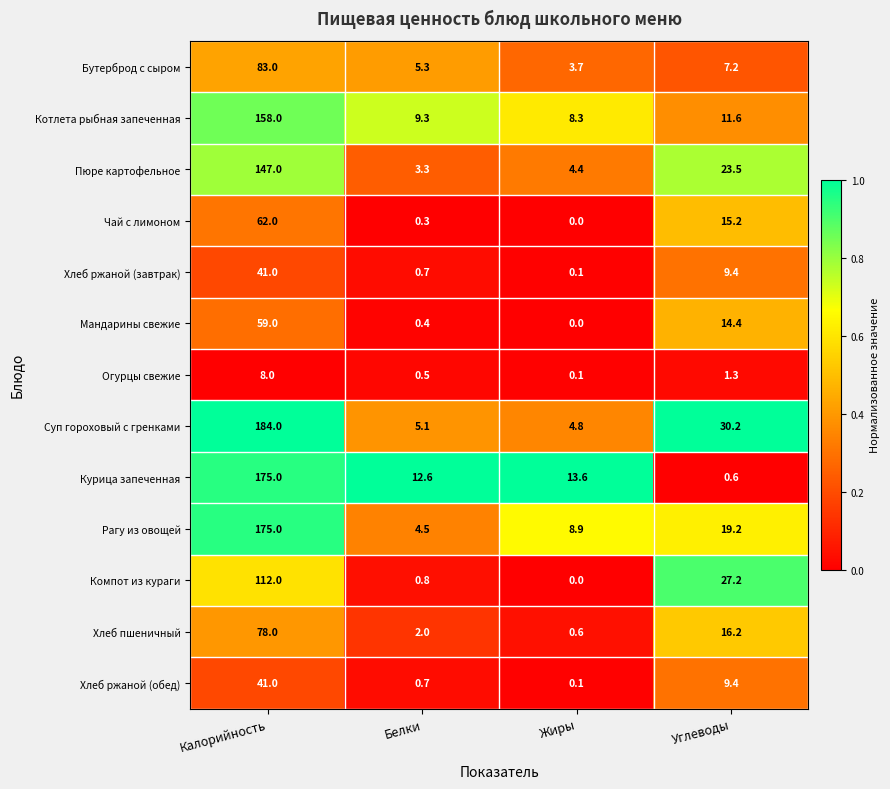

Between Калорийность and Углеводы, which series saw the biggest shift?

Курица запеченная